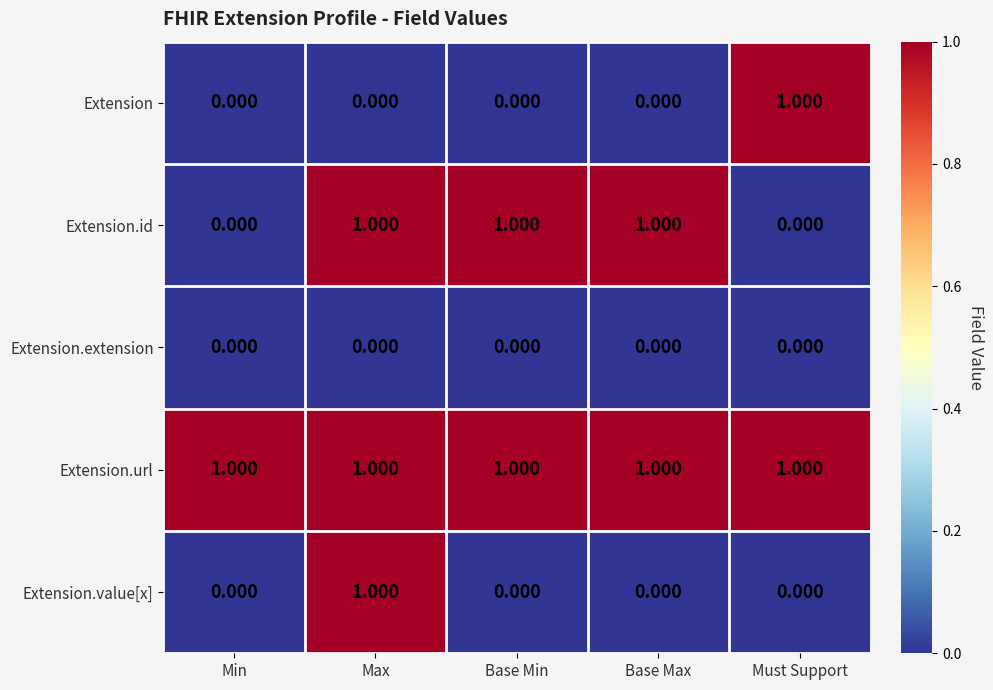

At which category is the sum across all series the highest?

Max